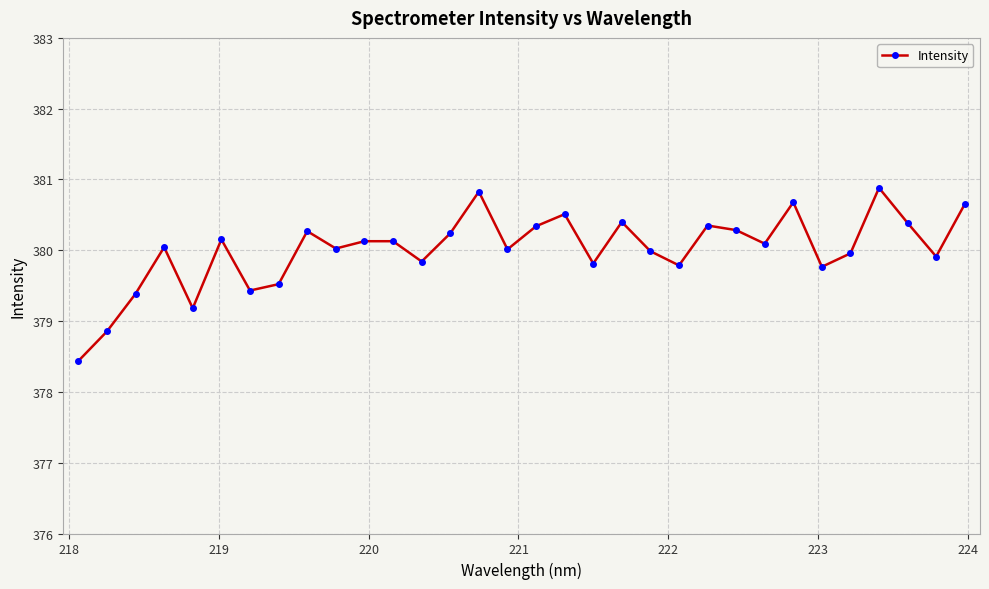

What is the difference between the maximum and second lowest values?

2.0